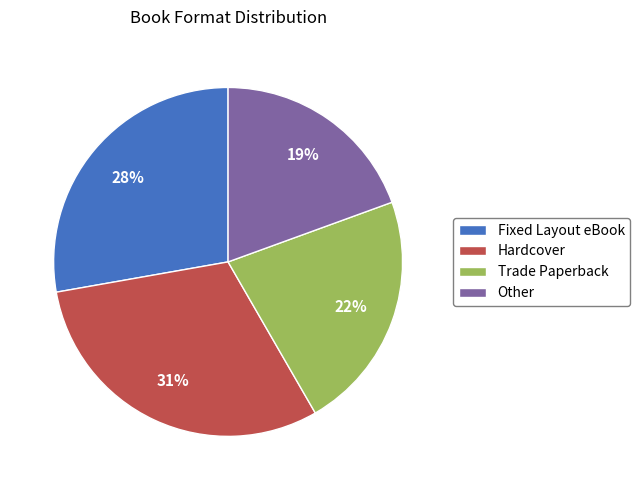

How many slices are in this pie chart?

4